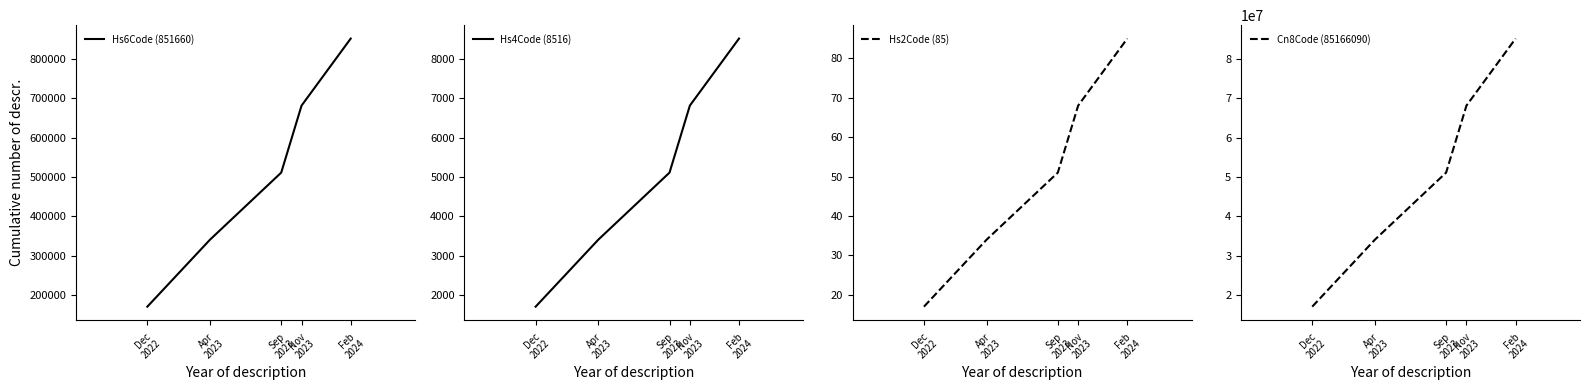

What is the total value across all series at Nov
2023?

68821080.8